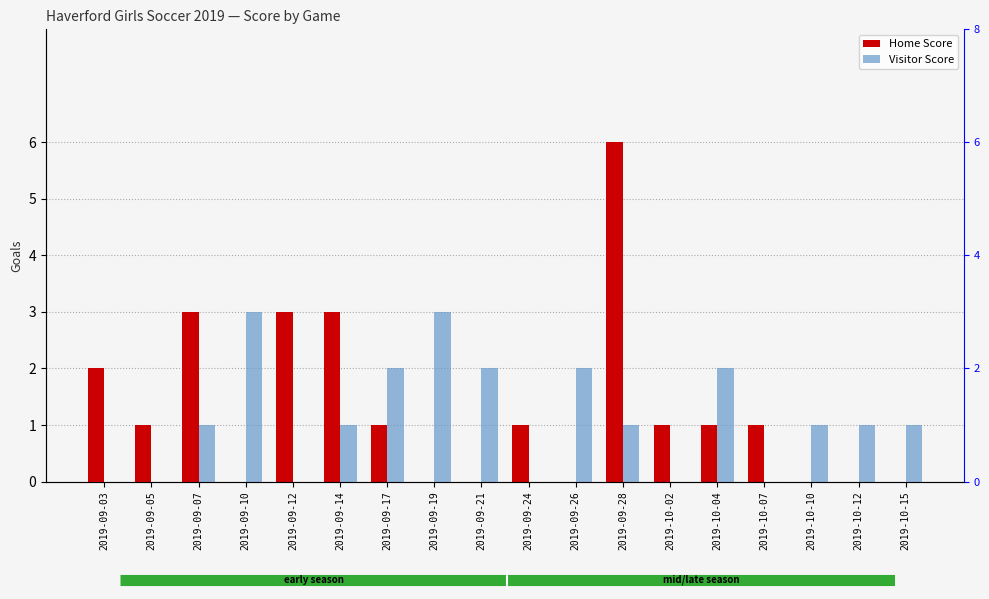

Is the value of Home Score at 2019-09-05 greater than the value of Visitor Score at 2019-09-19?

No